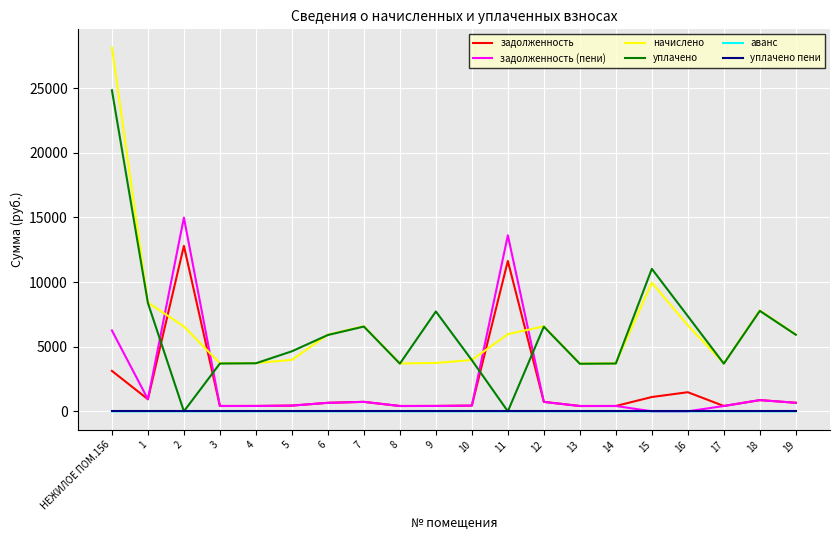

What is the total value across all series at 17?

8213.0